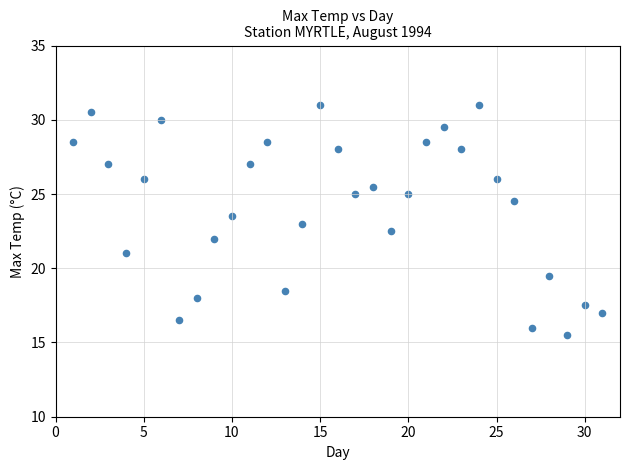

What is the range of Y values (max minus min)?

15.5